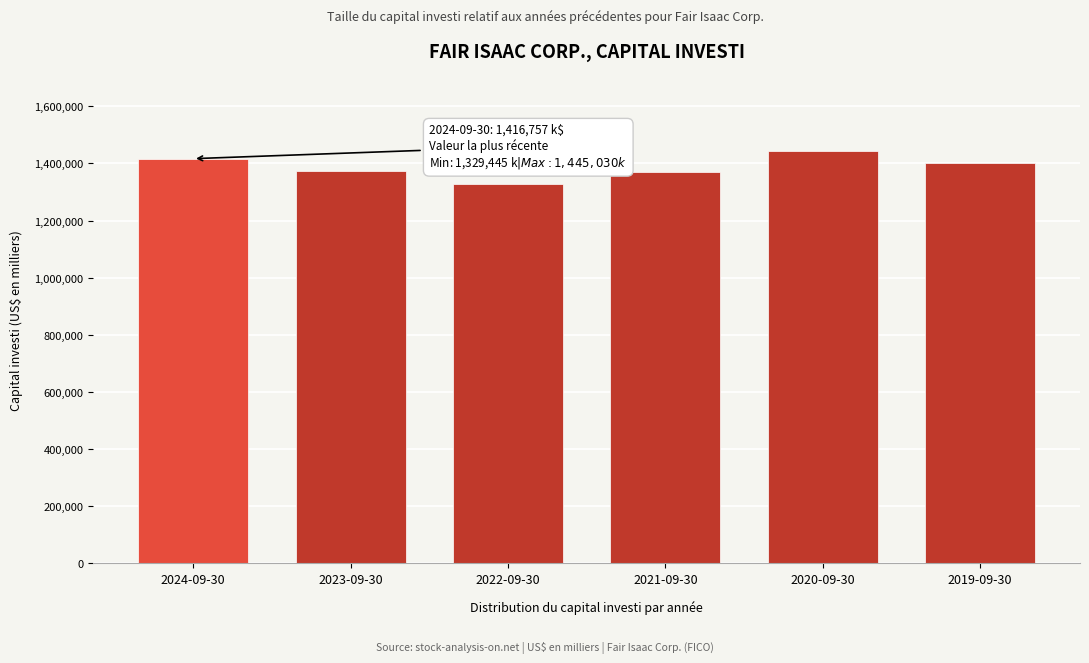

What is the sum of the values at 2023-09-30 and 2022-09-30?

2701560